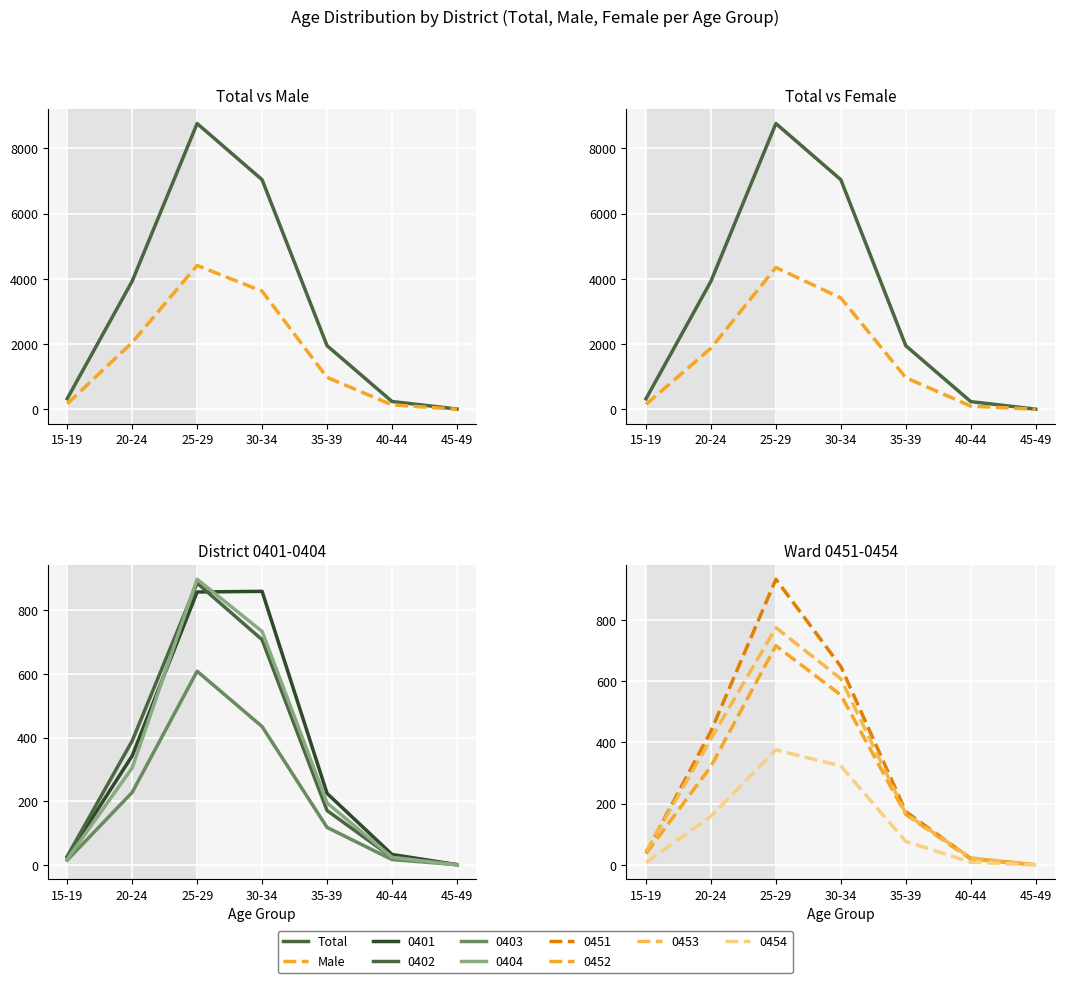

True or false: Male has a value of 2051 at 20-24.

True